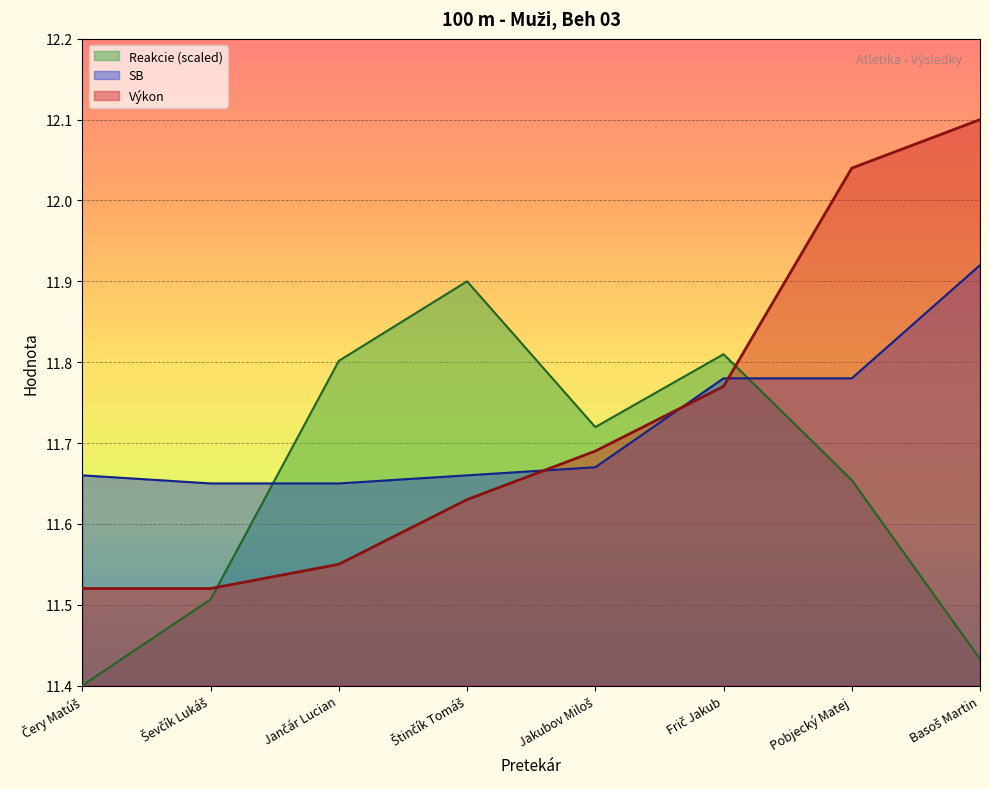

Is the value of Reakcie at Jakubov Miloš greater than the value of SB at Čery Matúš?

Yes